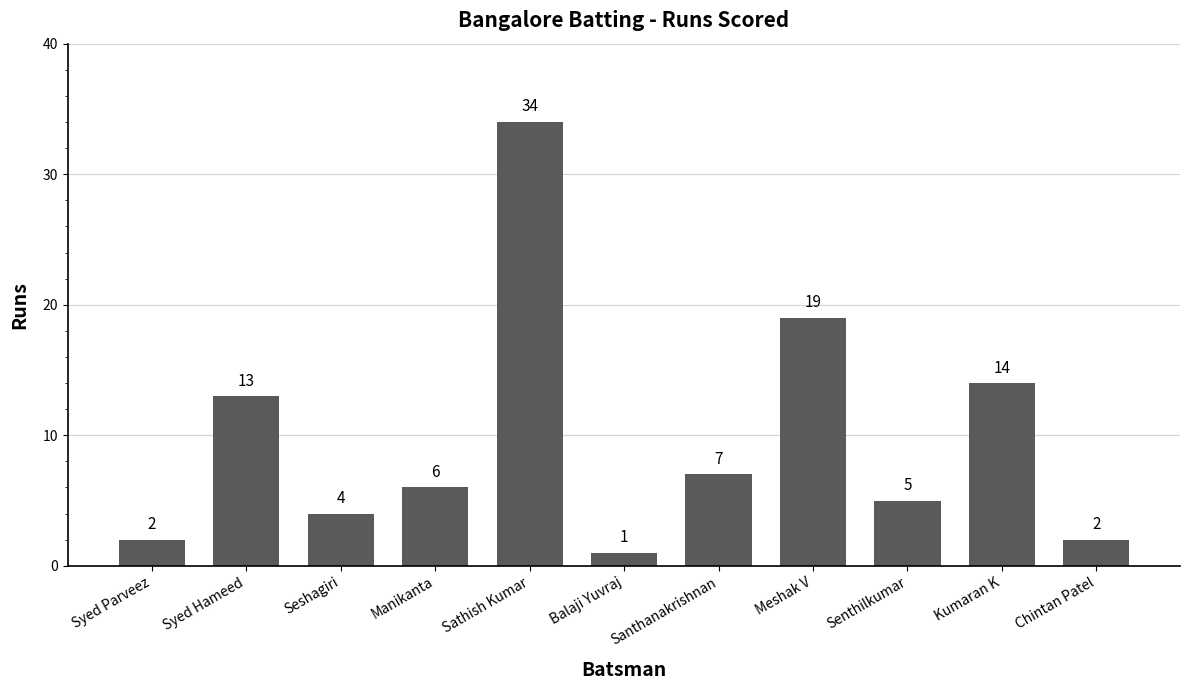

Approximately how many times larger is the value at Kumaran K compared to Syed Hameed?

1.1